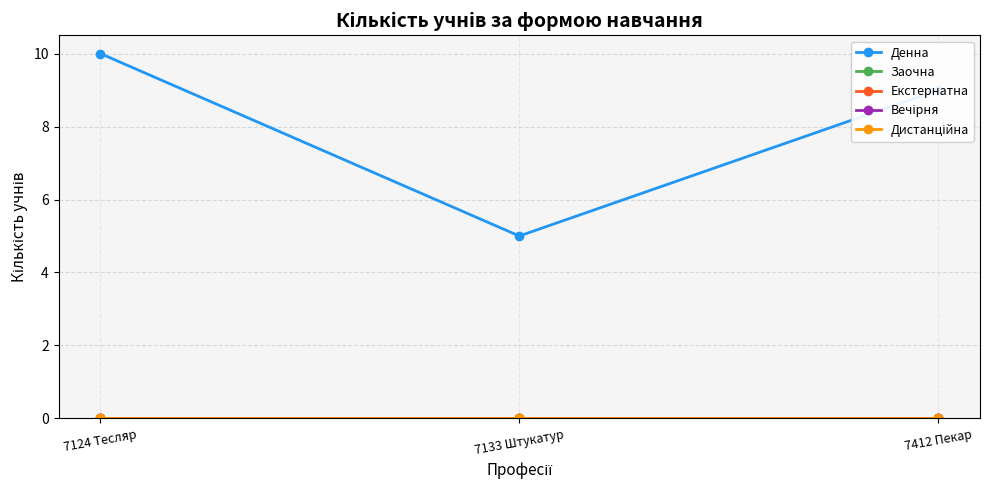

Is the value of Денна at 7124 Тесляр greater than the value of Дистанційна at 7412 Пекар?

Yes